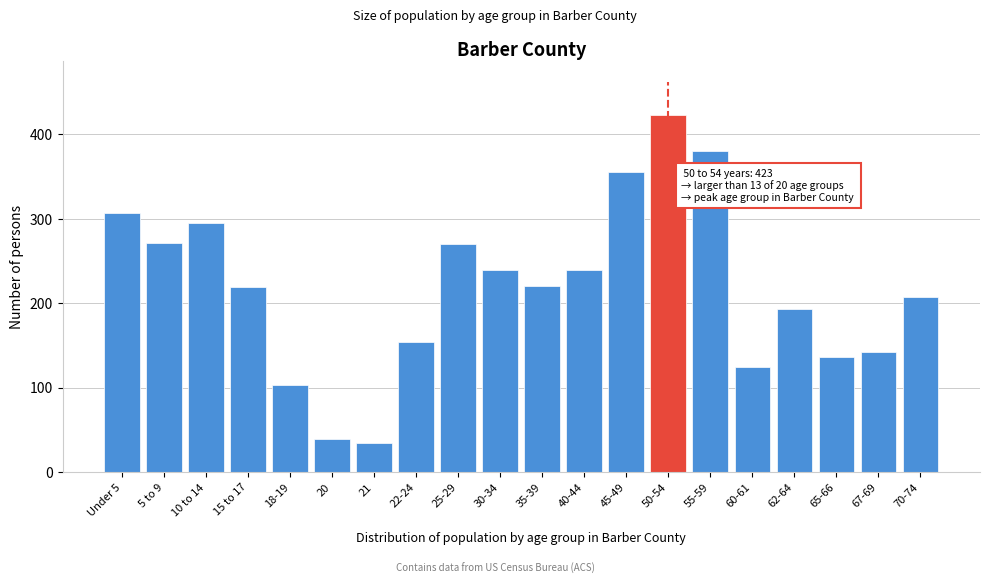

Is it true that the value at 62-64 is 193?

True